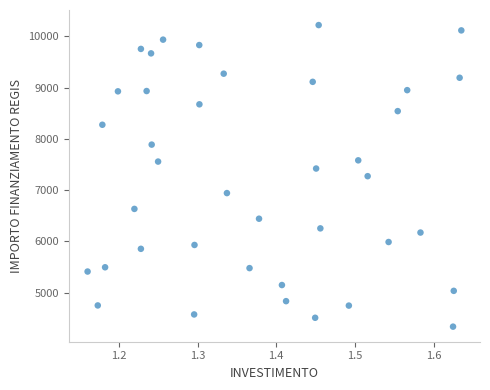

What is the range of Y values (max minus min)?

5888.2